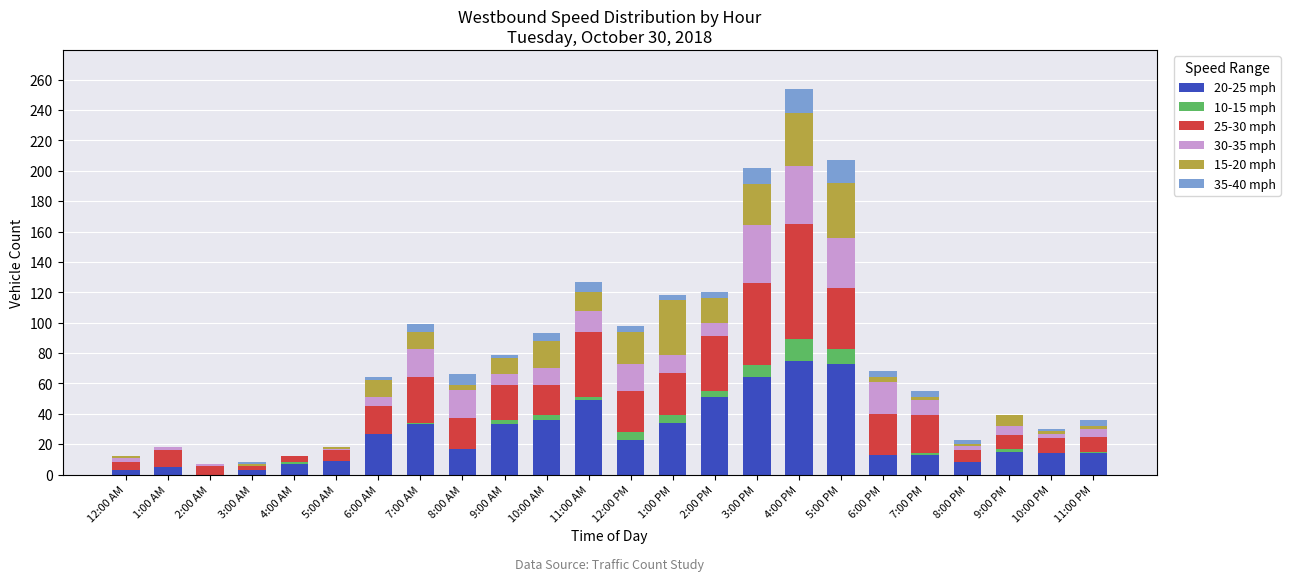

Is it true that 20-25 mph equals 75 at 4:00 PM?

True